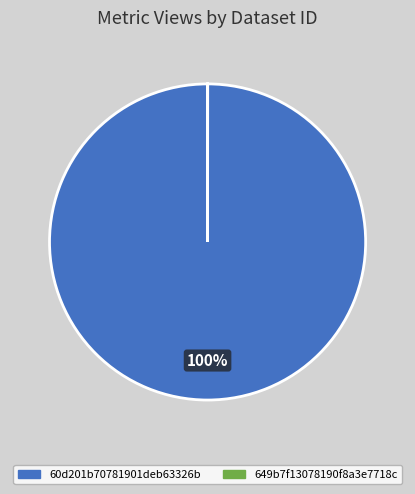

Which category has the biggest portion of the pie?

60d201b70781901deb63326b